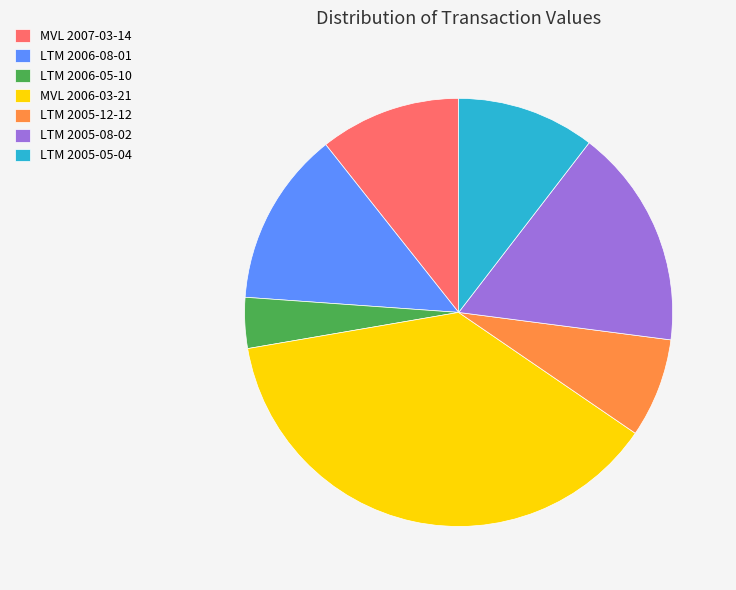

How many segments does this pie chart have?

7